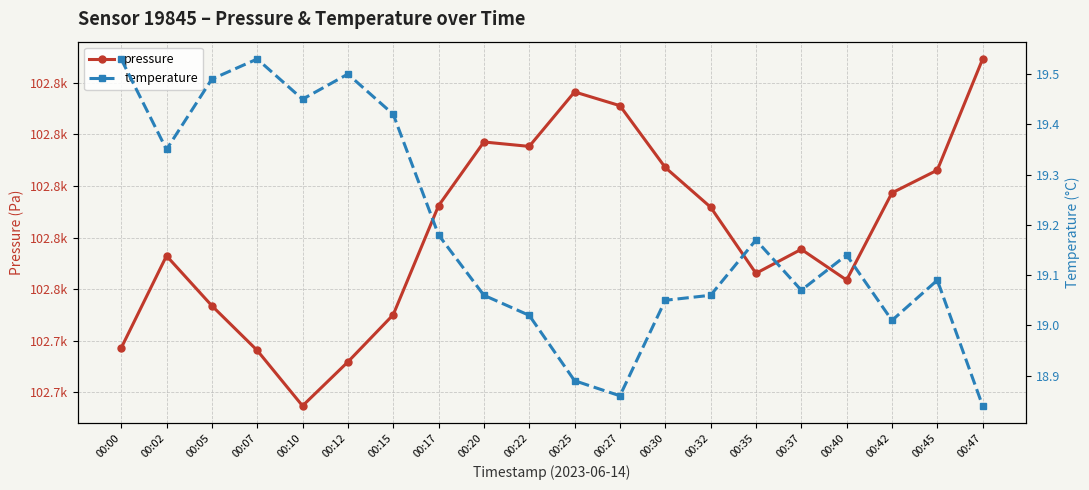

Does the chart display data point markers on the line(s)?

Yes